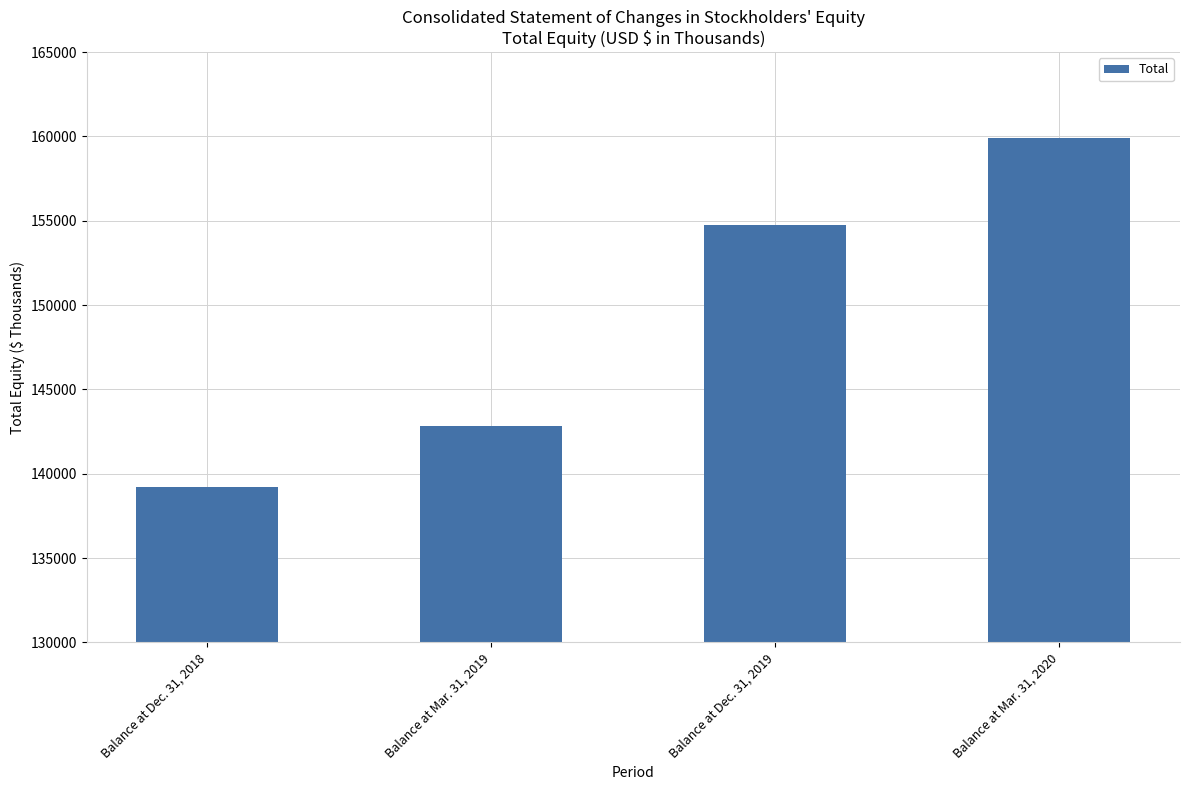

What is the difference between the second highest and minimum values?

15545